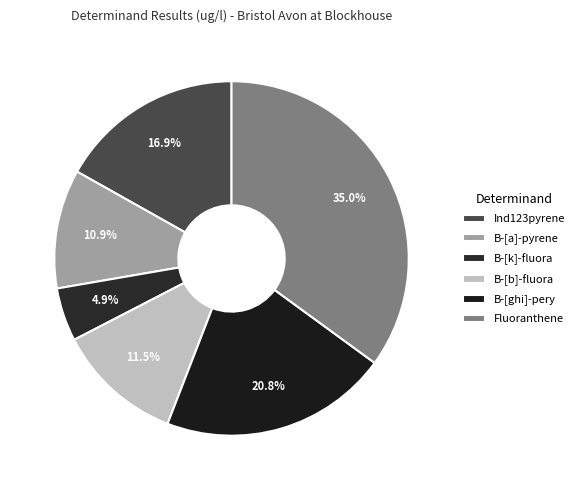

Do Ind123pyrene and B-[k]-fluora together represent more than half of the pie?

No